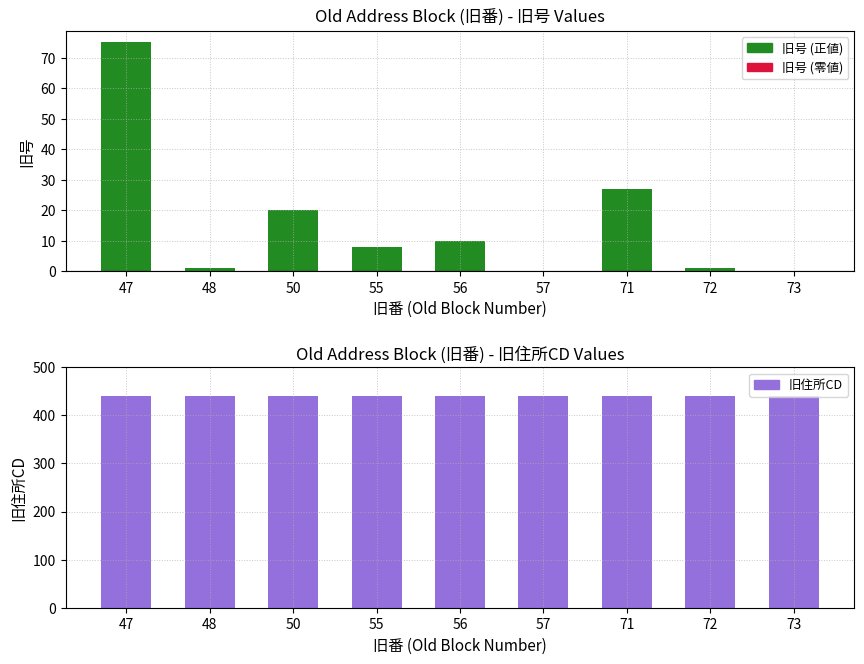

Reading left to right, transcribe all the data shown in this chart.

旧号 (正値): 47=75	48=1	50=20	55=8	56=10	57=0	71=27	72=1	73=0
旧号 (零値): 47=0	48=0	50=0	55=0	56=0	57=0	71=0	72=0	73=0
旧住所CD: 47=440	48=440	50=440	55=440	56=440	57=440	71=440	72=440	73=440